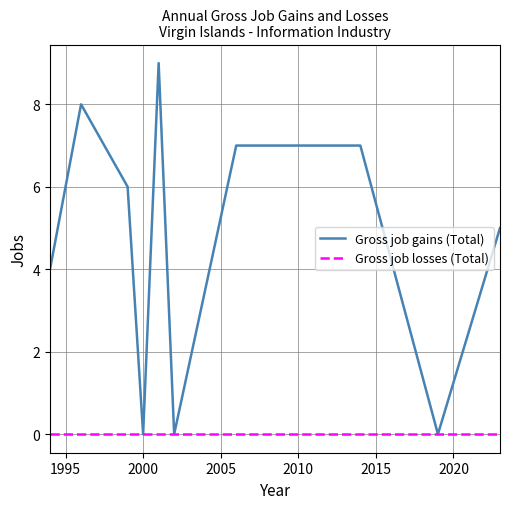

Reading left to right, extract all data points from this chart.

Gross job gains (Total): 4	8	6	0	9	0	7	7	0	5
Gross job losses (Total): 0	0	0	0	0	0	0	0	0	0